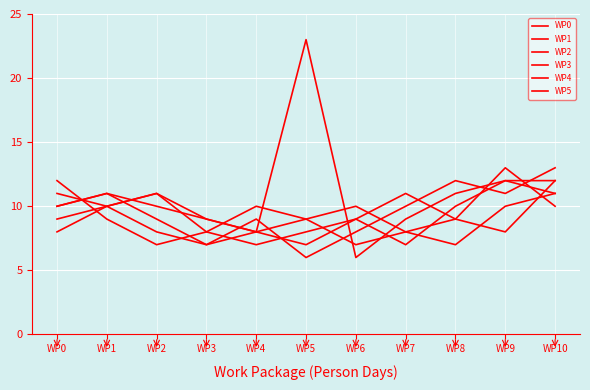

Does the chart display data point markers on the line(s)?

No